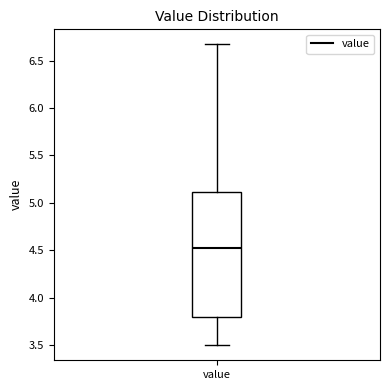

Read this box plot against the y-axis: the position of the median line, the range covered by the box, and the ends of both whiskers. The values are not printed on the chart, so give them approximately, as read against the axis.

median 4.50, box 3.80 to 5.10, whiskers 3.50 to 6.65